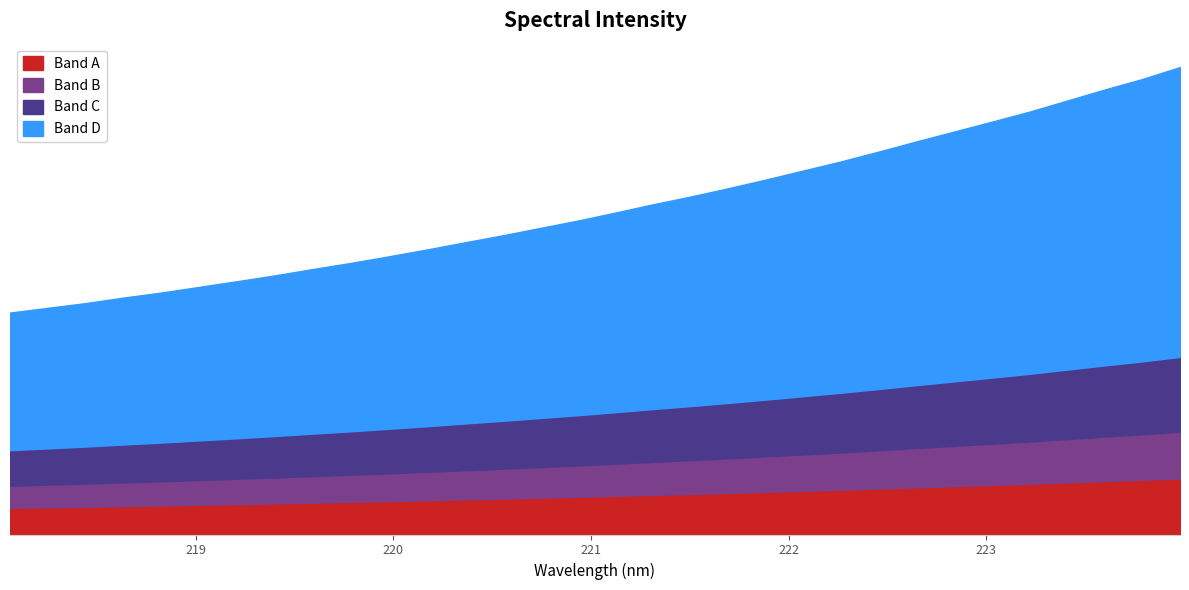

What is the sum of all values?

112152.3